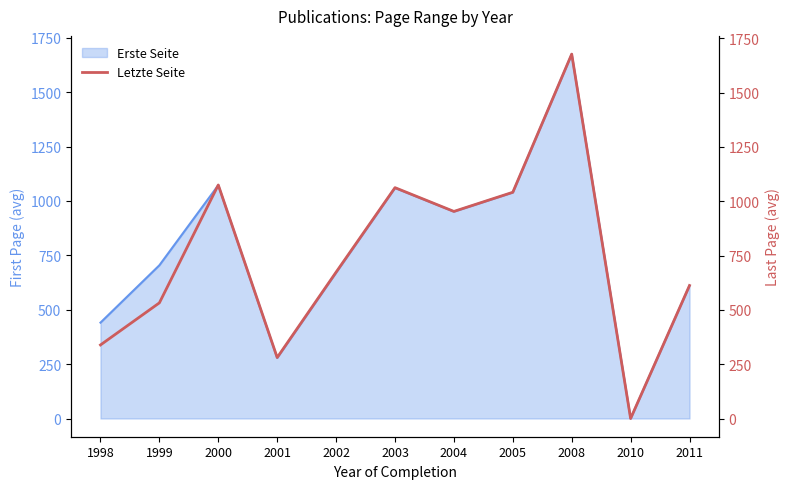

At which label is Erste Seite closest to 837?

2004